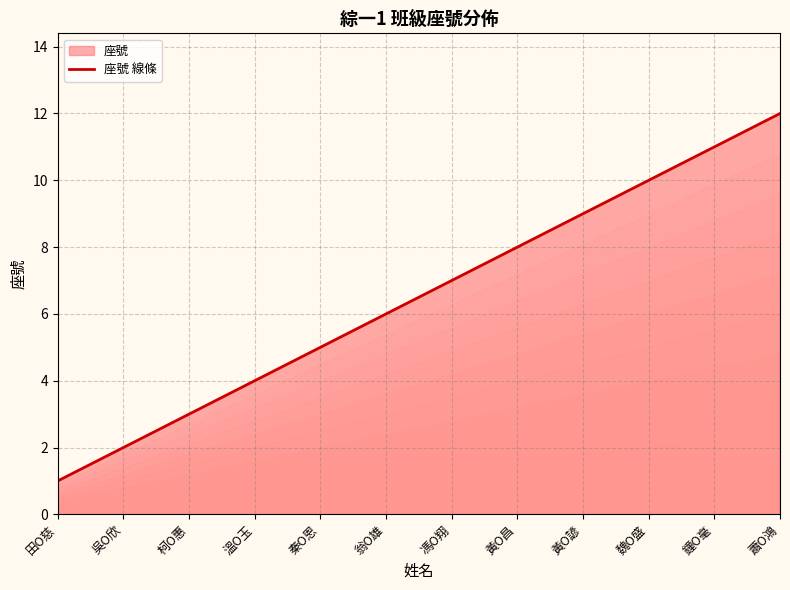

Which has a higher value, 蕭O鴻 or 柯O惠?

蕭O鴻